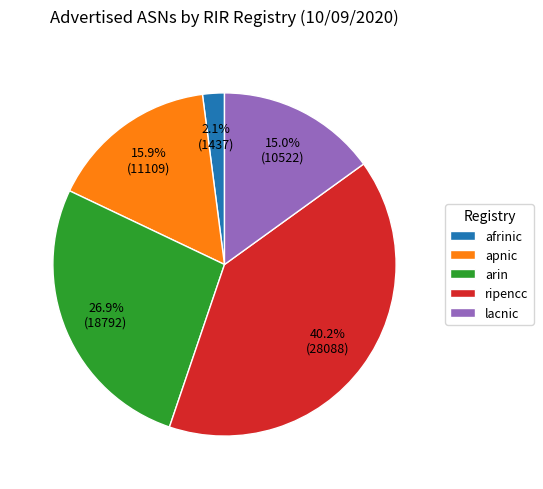

Is it true that afrinic is 2% of the pie?

True